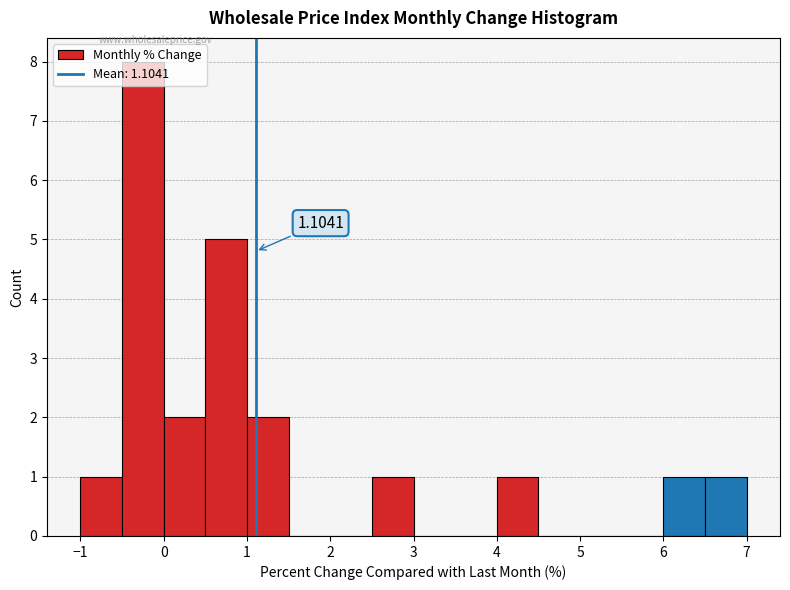

Which range on the x-axis has the tallest bar?

-0.5 to 0.0